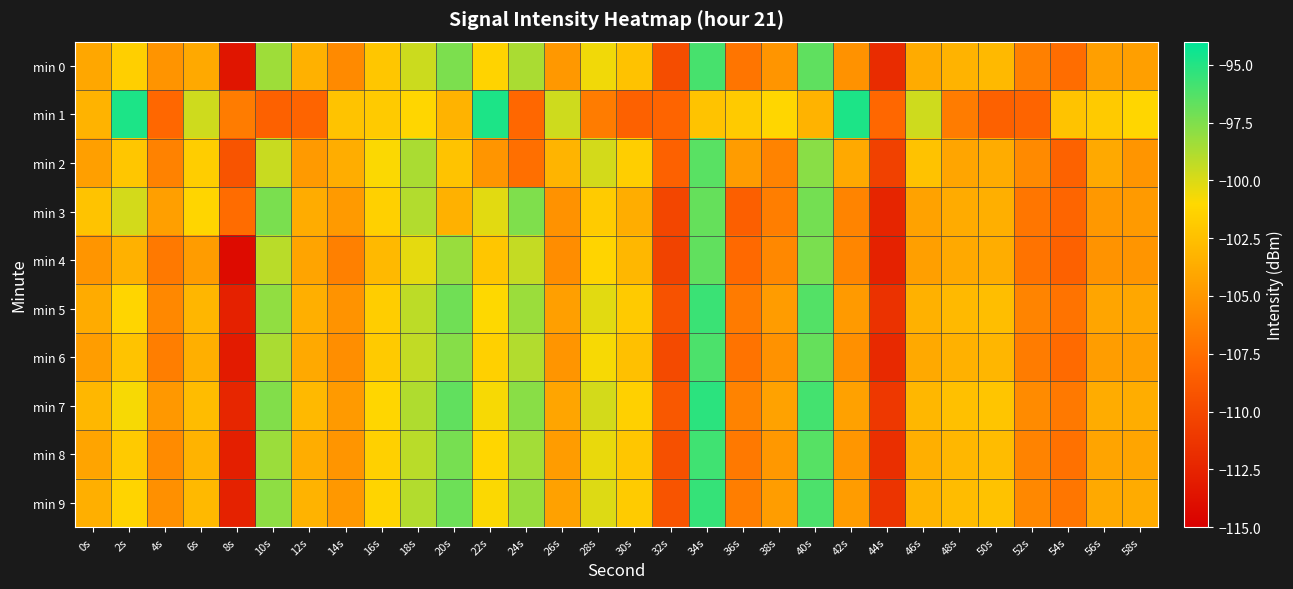

Rank the series by their maximum value, from lowest to highest.

min 3, min 4, min 2, min 6, min 0, min 8, min 5, min 9, min 7, min 1